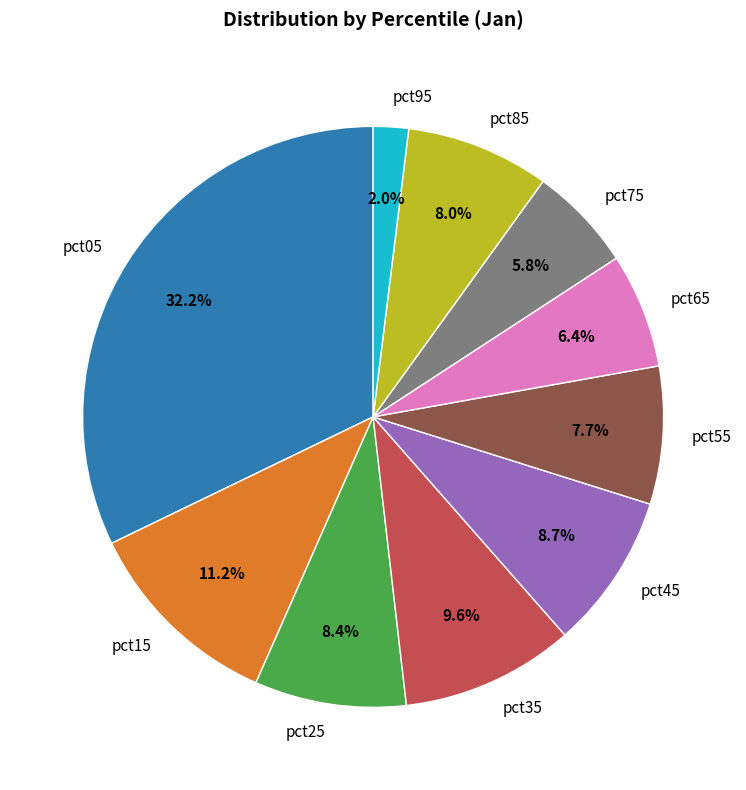

Is it true that pct65 is 1% of the pie?

False